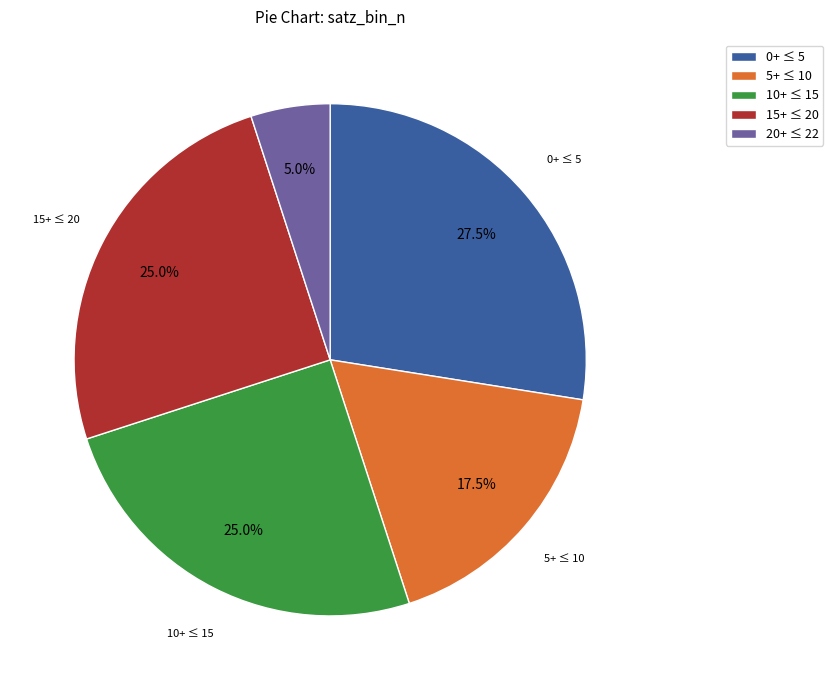

How many segments does this pie chart have?

5